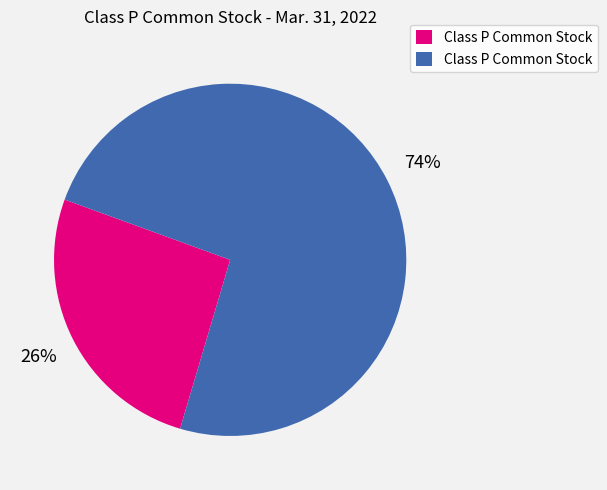

To the nearest percent, what is the average slice percentage?

50%